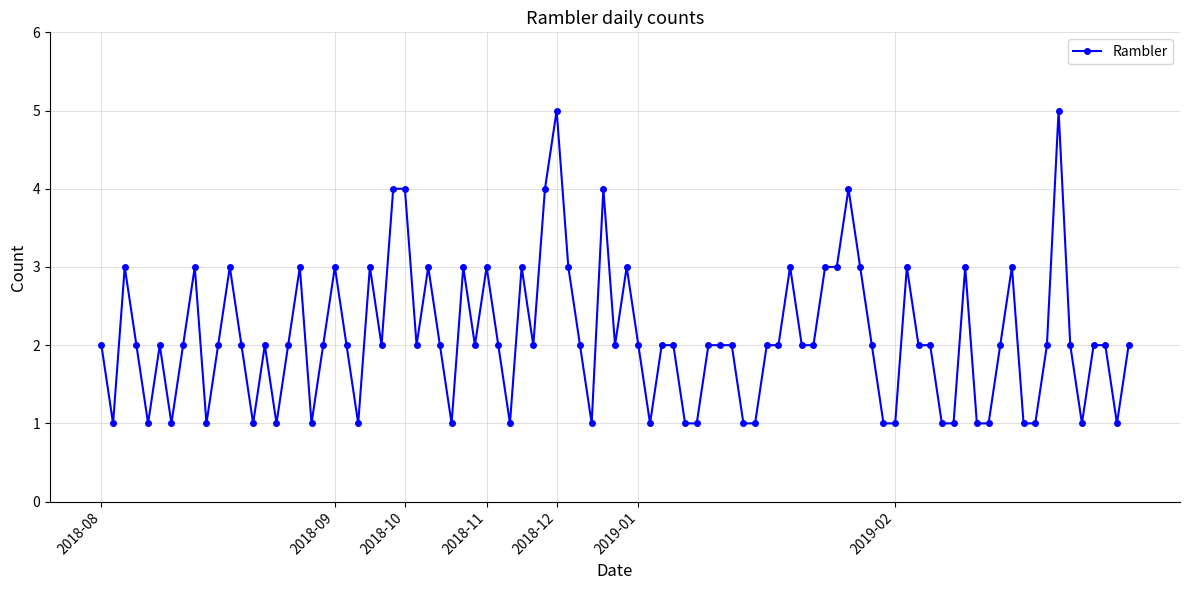

What is the greatest value displayed?

5